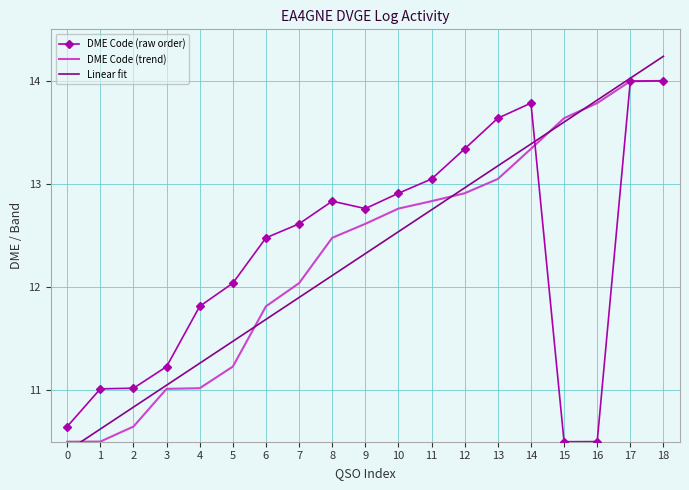

Which series has the largest total across all categories?

Linear fit